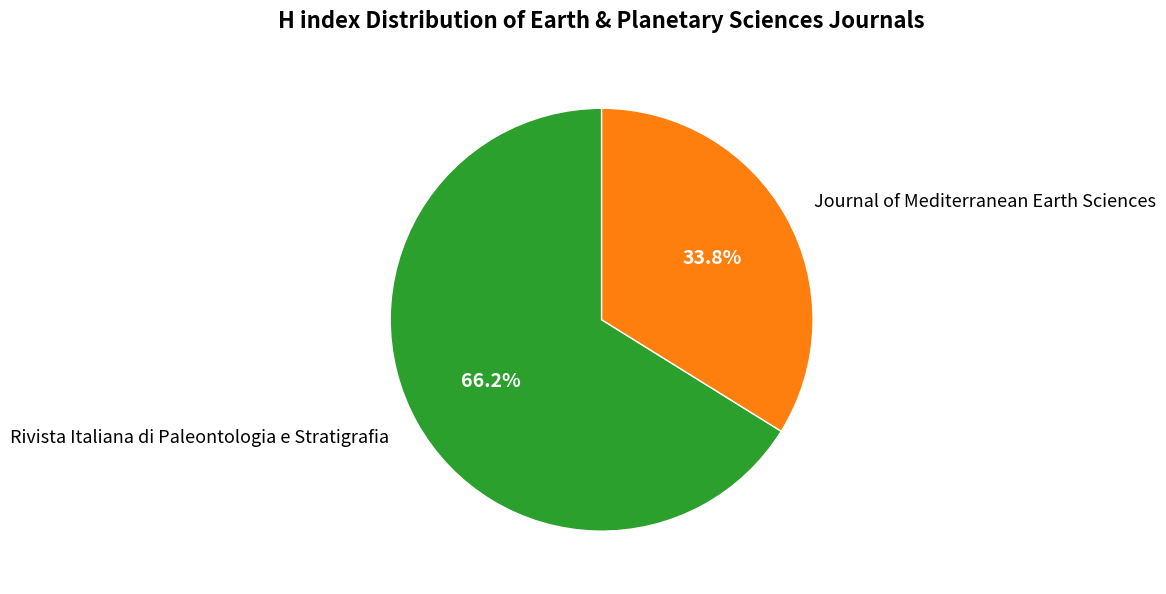

To the nearest percent, what is the difference between the largest and smallest slice percentages?

32%